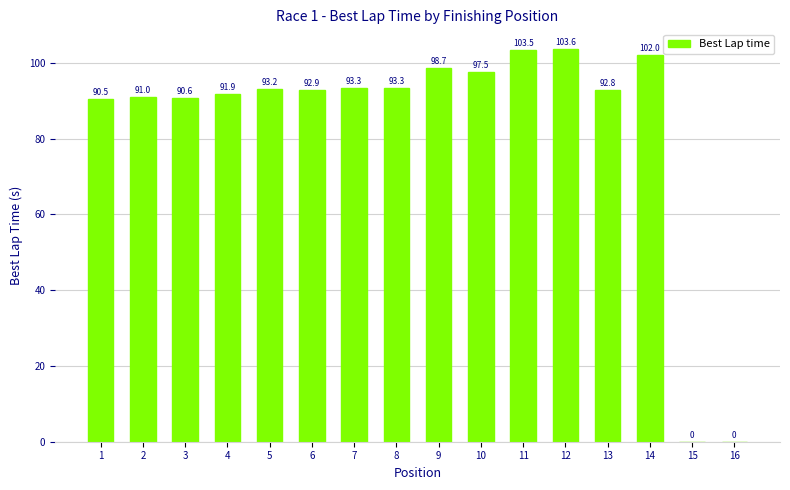

What is the sum of the values at 16 and 10?

97.5